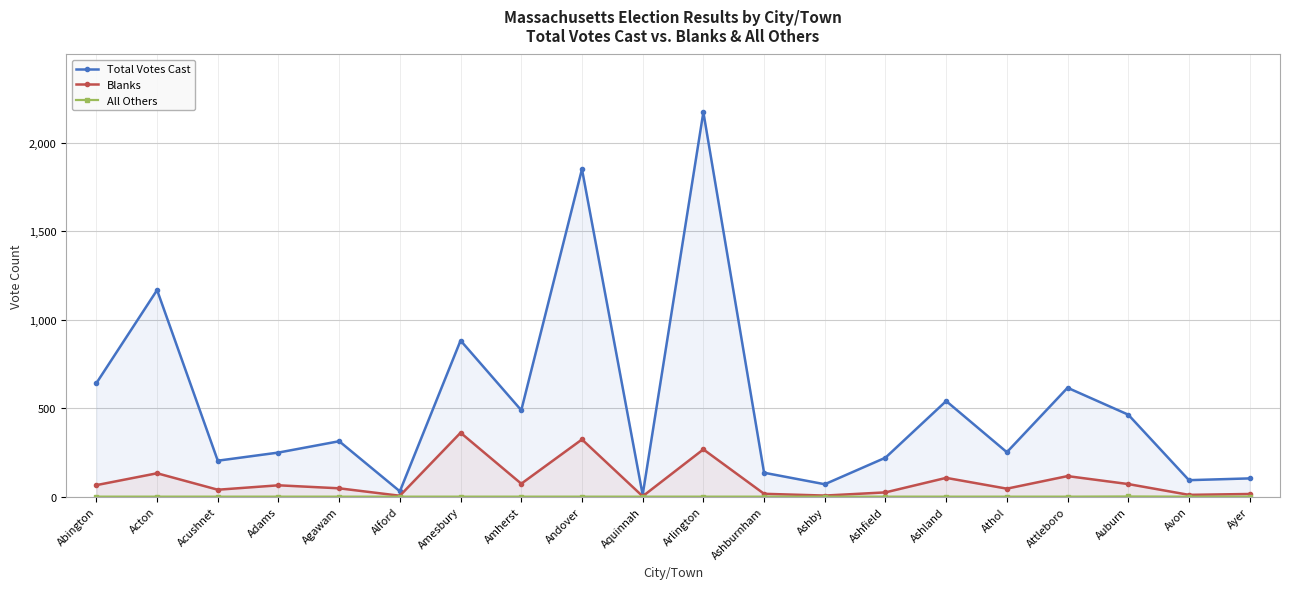

Which series has the widest spread of values?

Total Votes Cast